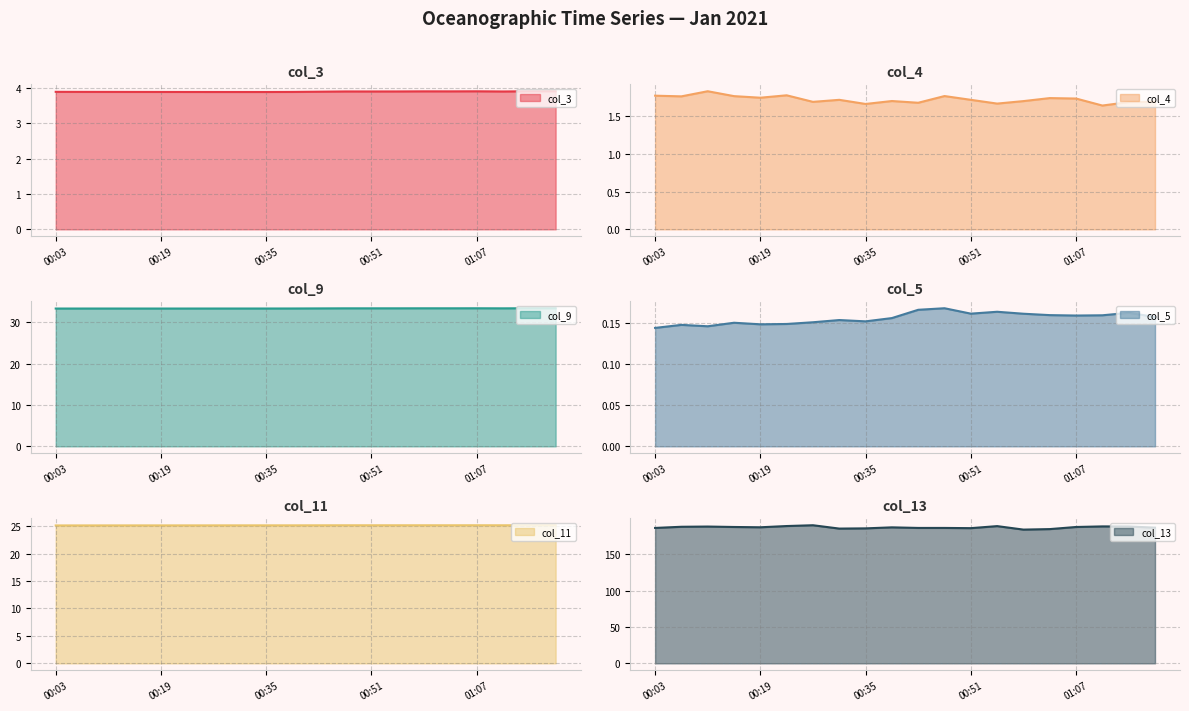

True or false: col_13 line and col_11 line intersect in this chart.

False